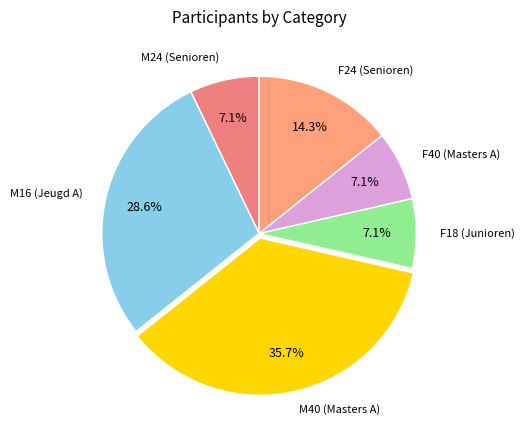

To the nearest percent, what is the average slice percentage?

17%